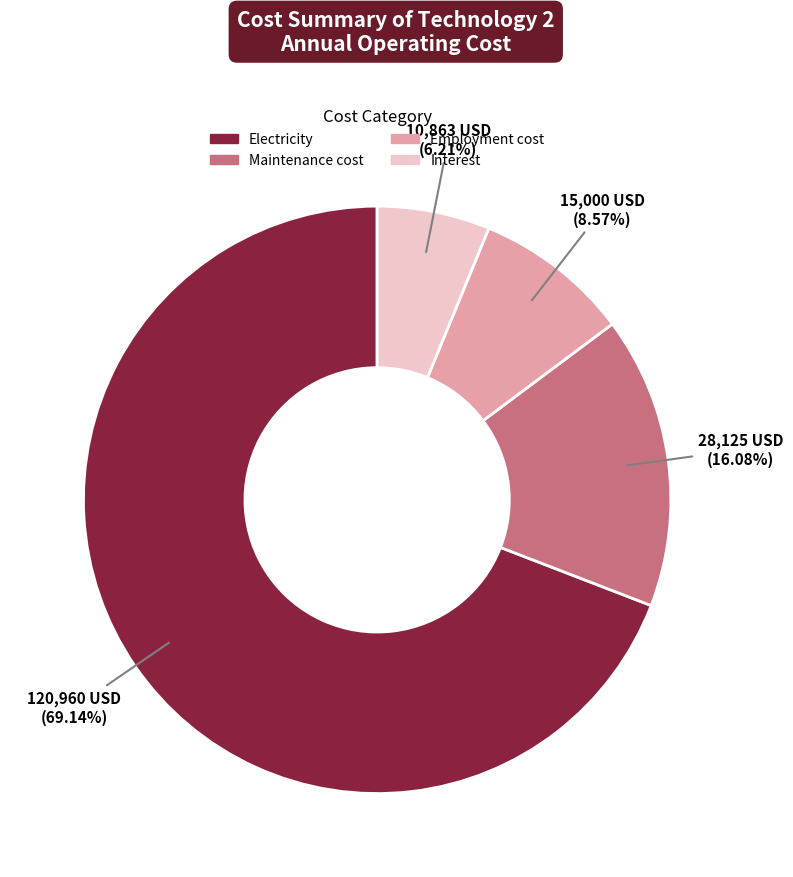

Rank the categories by value from highest to lowest.

Electricity, Maintenance cost, Employment cost, Interest